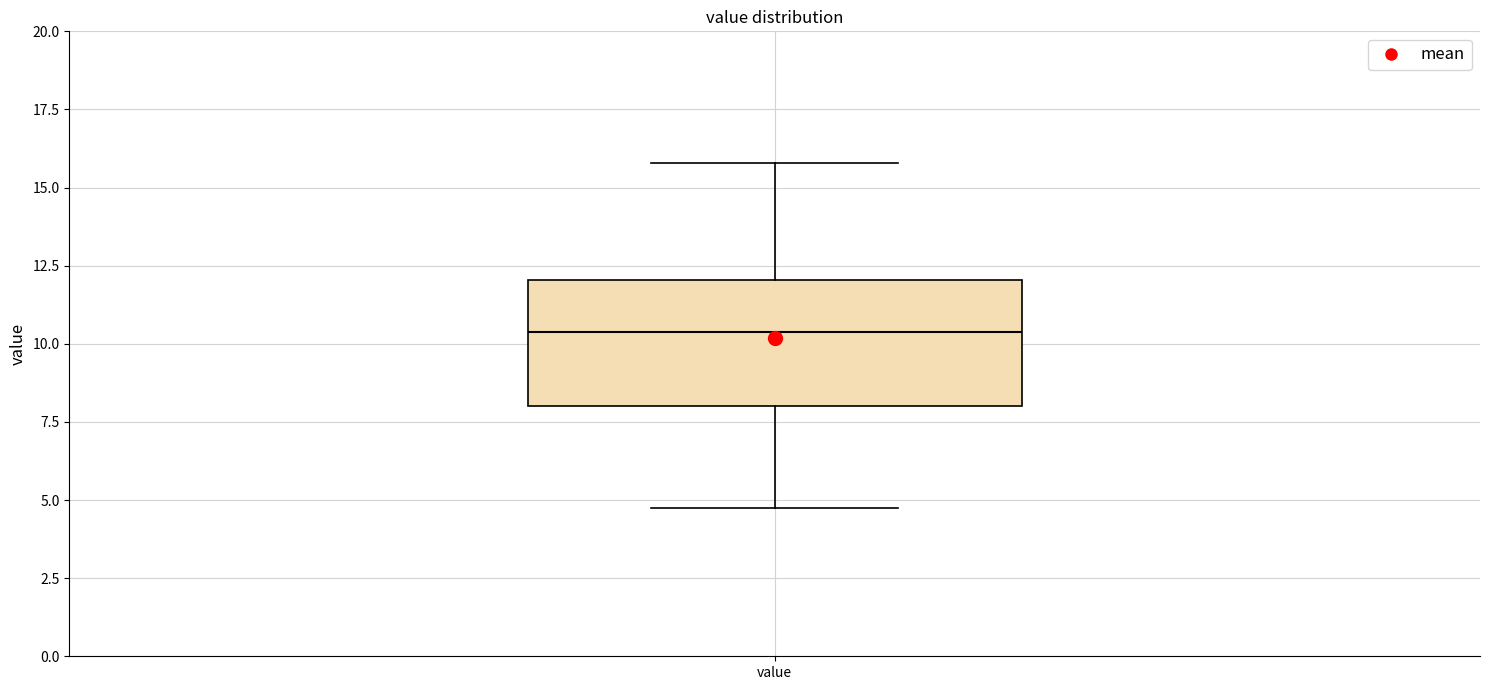

Where does the upper whisker of the box for value end on the y-axis? The values are not printed on the chart, so give them approximately, as read against the axis.

16.0